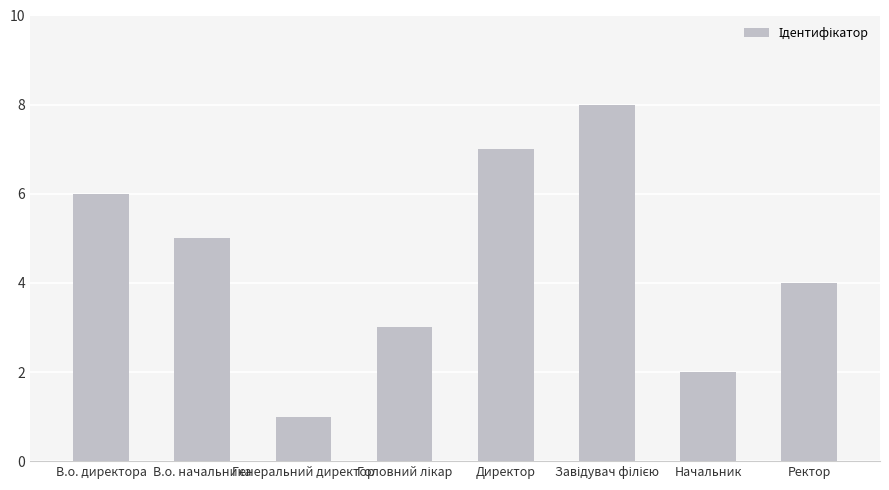

Does the chart contain stacked bars?

No